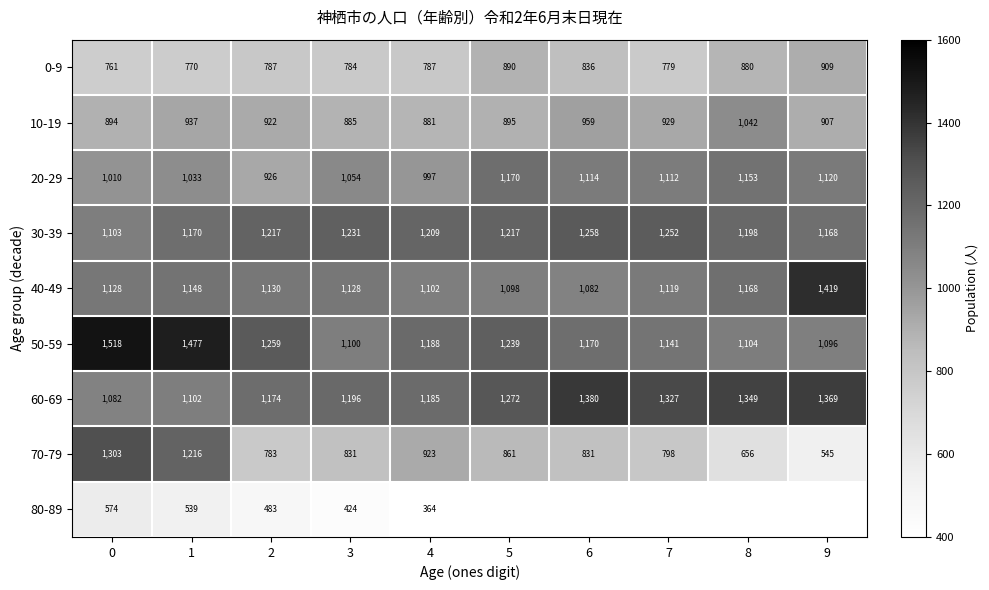

What is the sum of the 20-29 values at 2 and 4?

1923